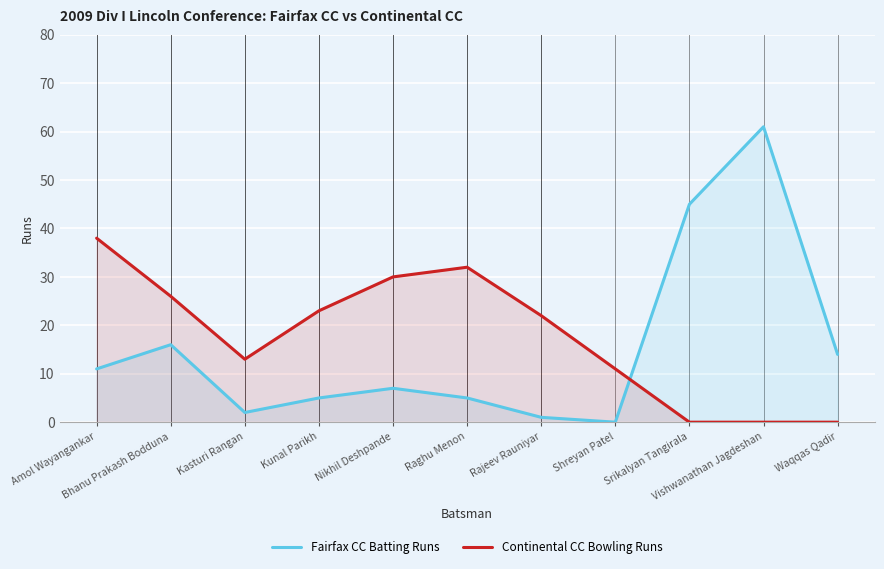

Rank the series by their average value, from lowest to highest.

Fairfax CC Batting Runs, Continental CC Bowling Runs